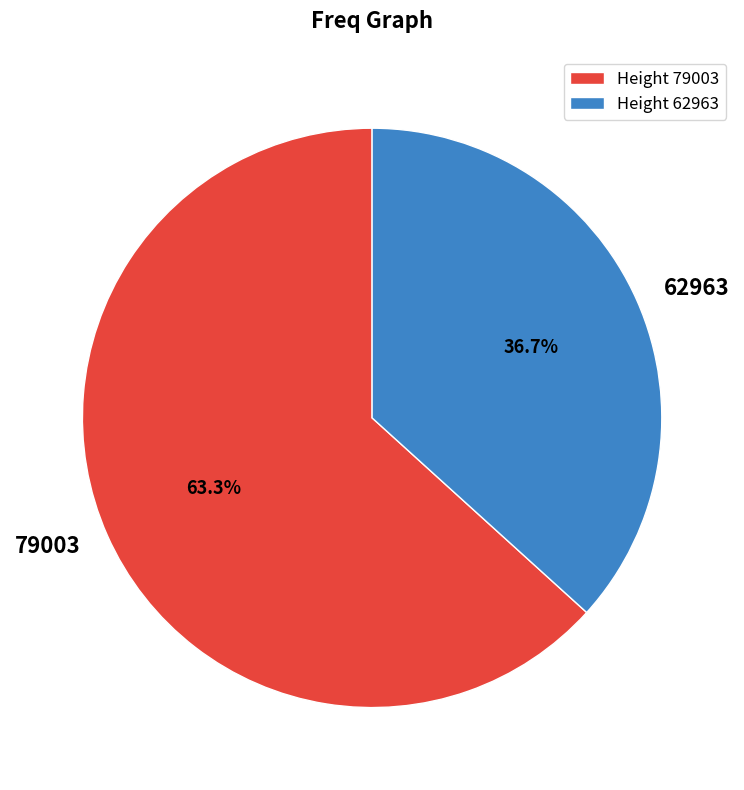

Is 62963 the majority of the pie?

No